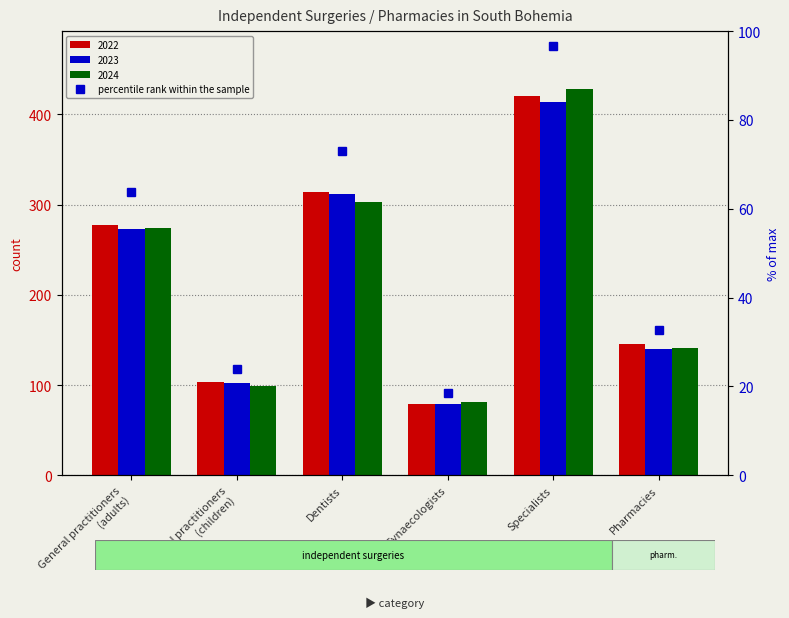

Are the bars horizontal?

No